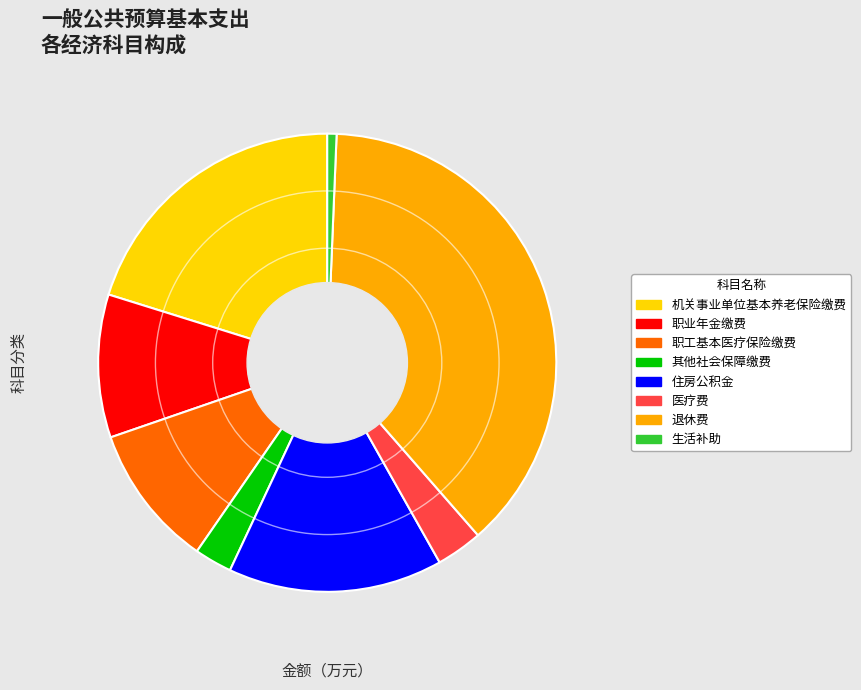

Is there any slice that represents more than half of the pie?

No